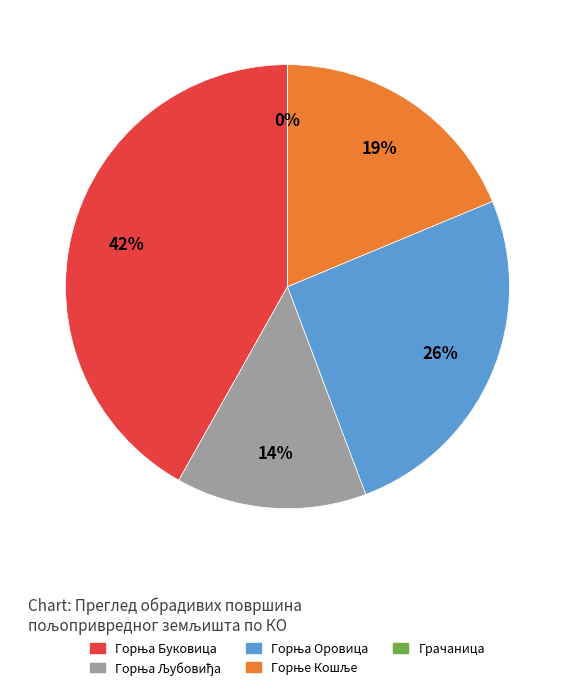

To the nearest percent, what is the difference between the largest and smallest slice percentages?

42%